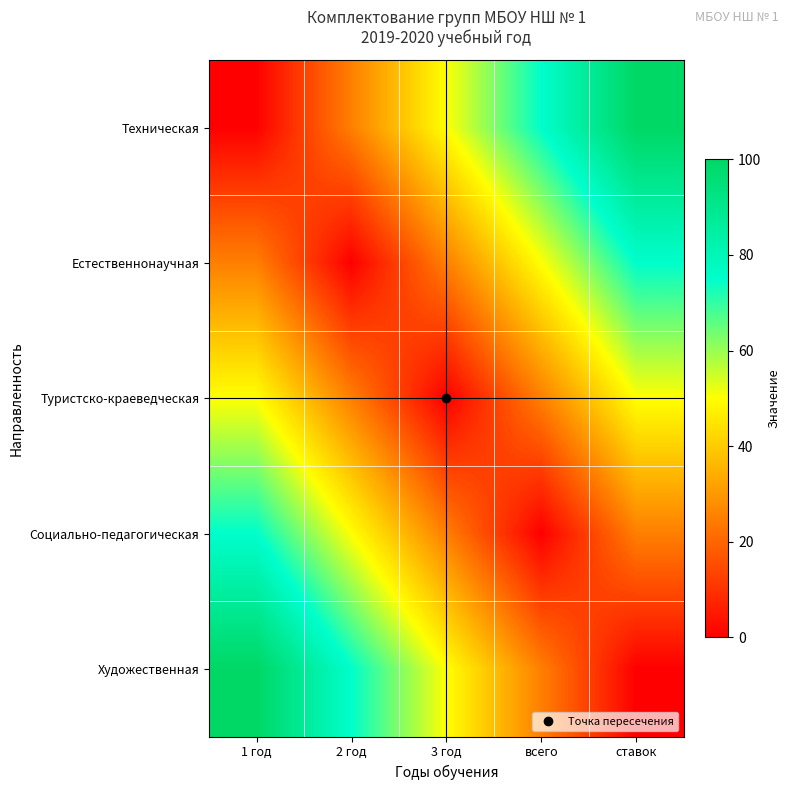

Reading left to right, transcribe all the data shown in this chart.

Техническая: 1 год=0	2 год=25	3 год=50	всего=75	ставок=100
Естественнонаучная: 1 год=25	2 год=0	3 год=25	всего=50	ставок=75
Туристско-краеведческая: 1 год=50	2 год=25	3 год=0	всего=25	ставок=50
Социально-педагогическая: 1 год=75	2 год=50	3 год=25	всего=0	ставок=25
Художественная: 1 год=100	2 год=75	3 год=50	всего=25	ставок=0